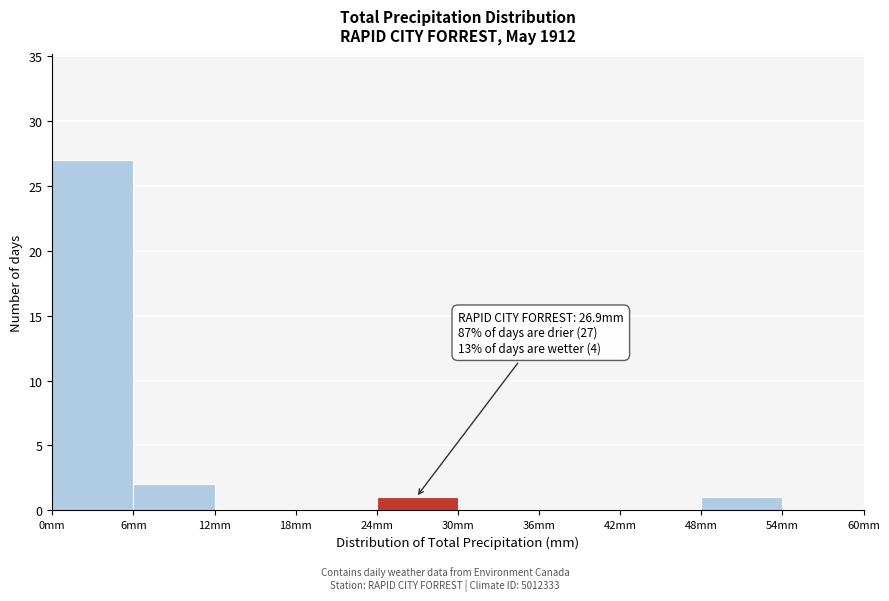

Which range on the x-axis has the tallest bar?

0 to 6